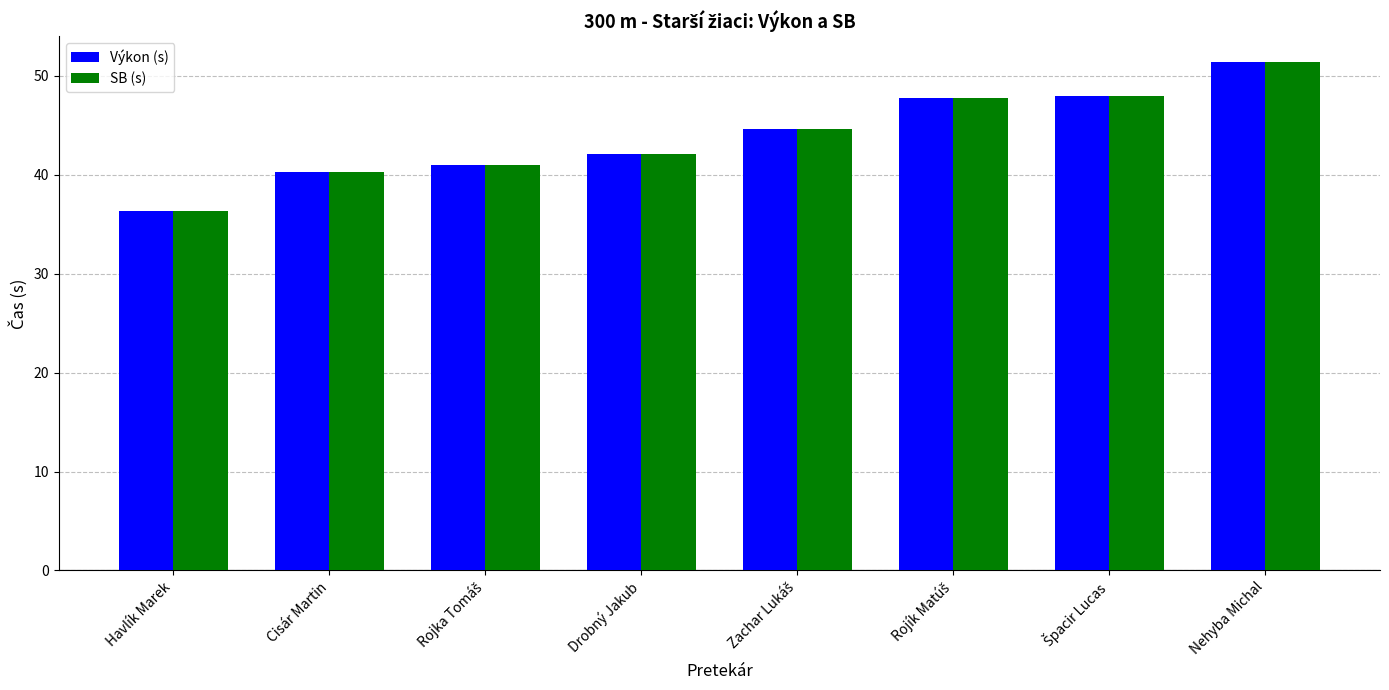

What is the sum of all SB (s) values?

351.5